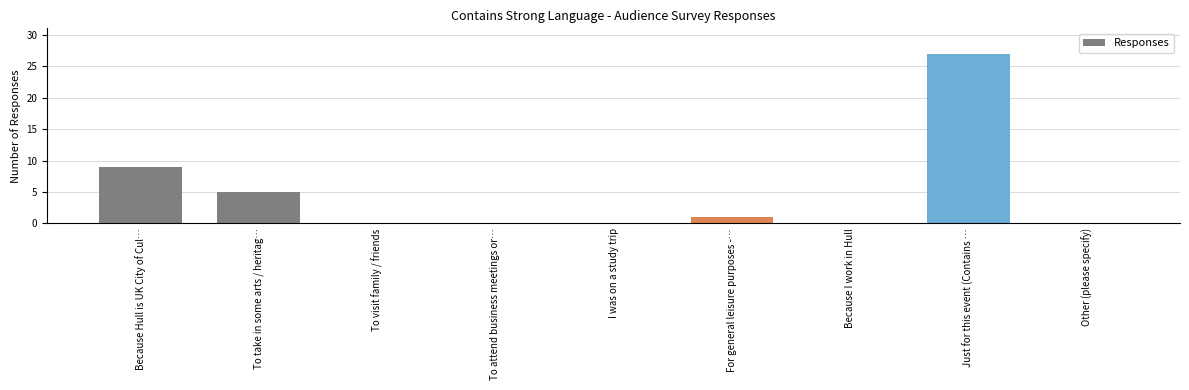

What is the average value?

5